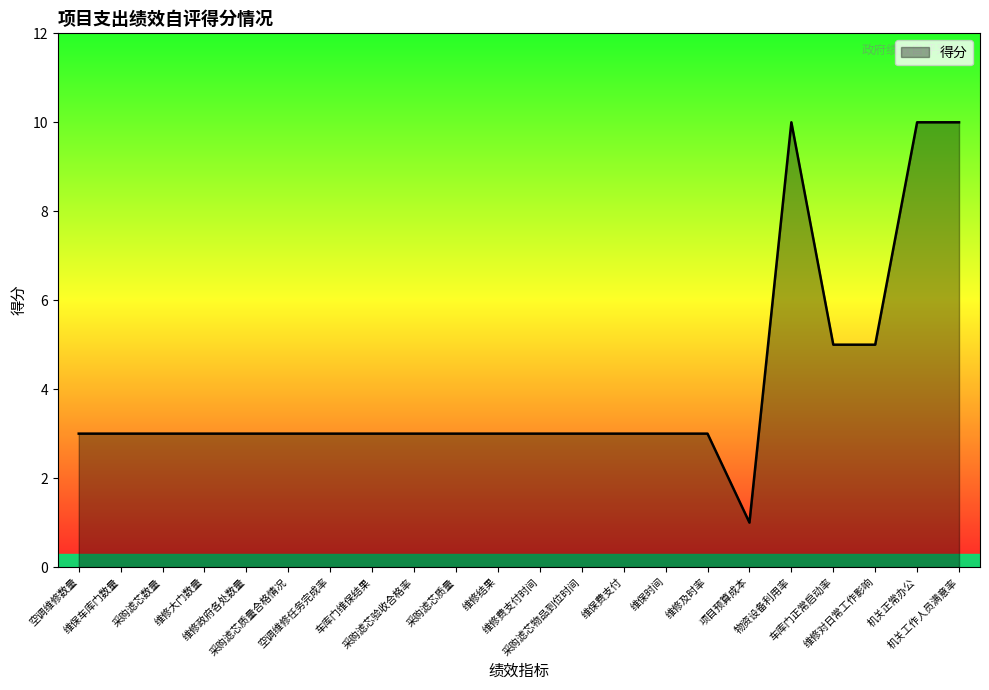

What is the smallest value displayed?

1